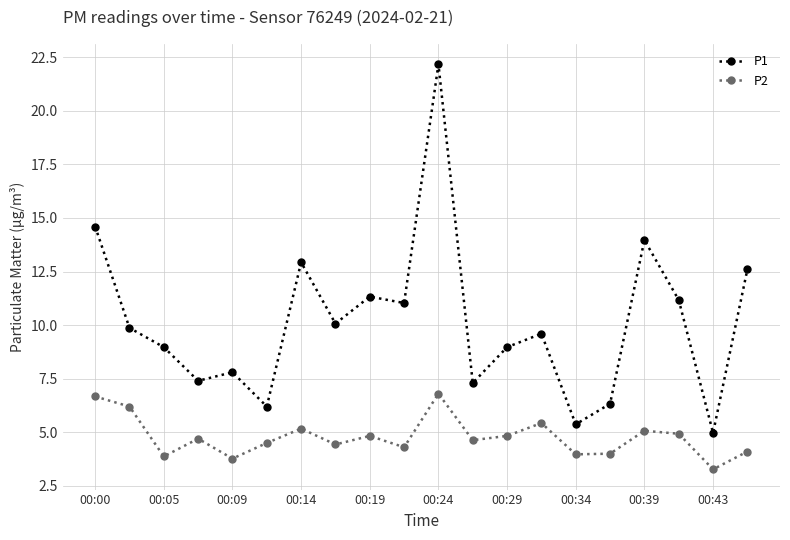

Rank the series by their average value, from highest to lowest.

P1, P2